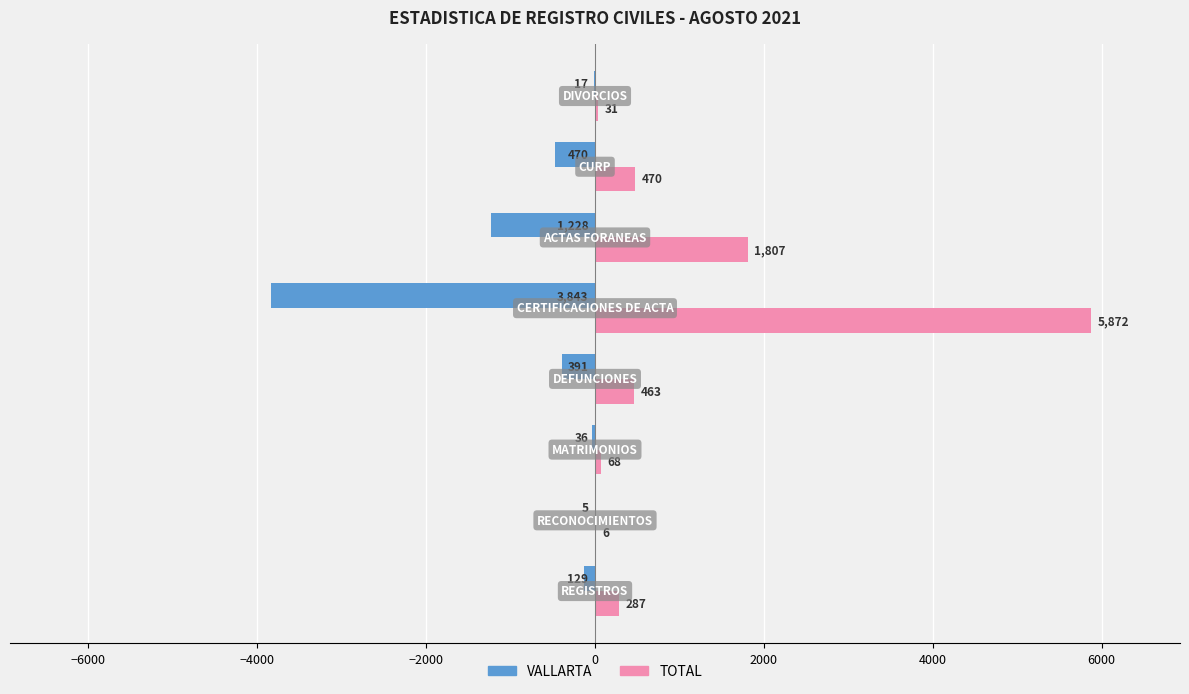

What is the maximum value shown in the chart?

5872